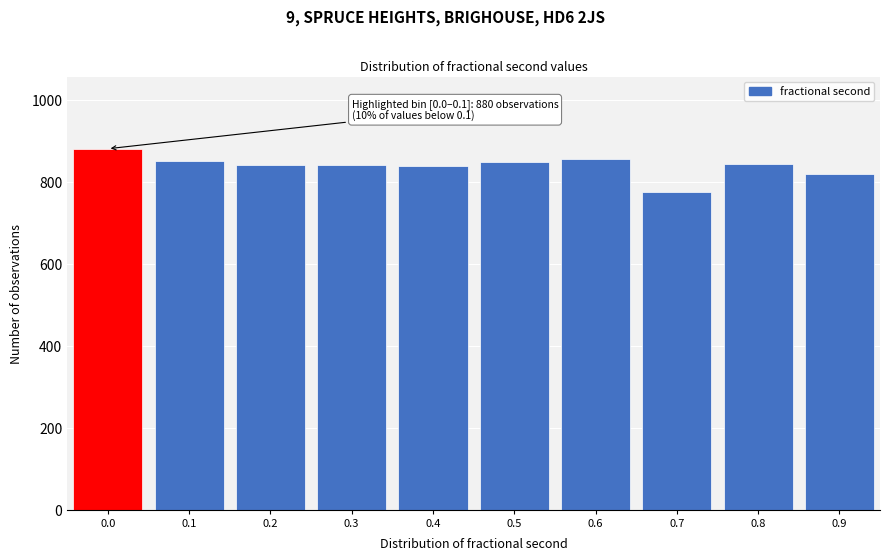

What is the sum of the values at 0.9 and 0.2?

1658